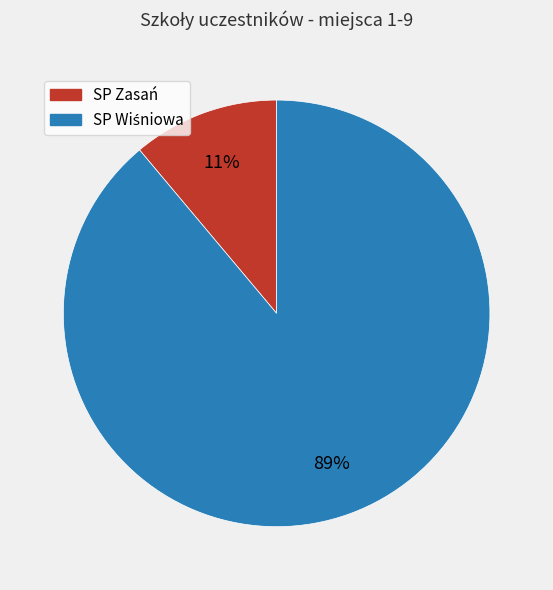

To the nearest percent, what portion does SP Zasań represent?

11%